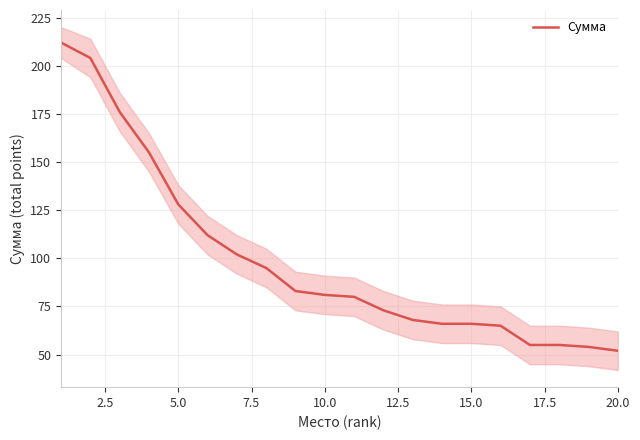

True or false: the data has more than 0 interior local peaks.

False